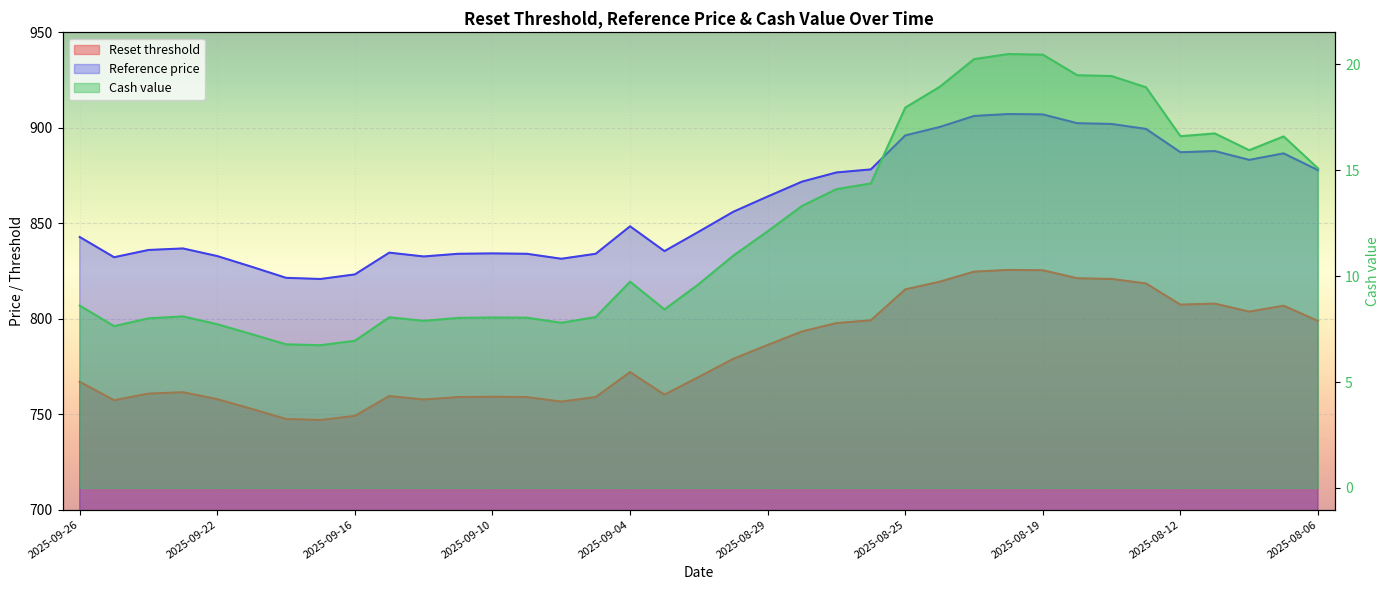

True or false: Cash value and Reference price cross at least once.

False